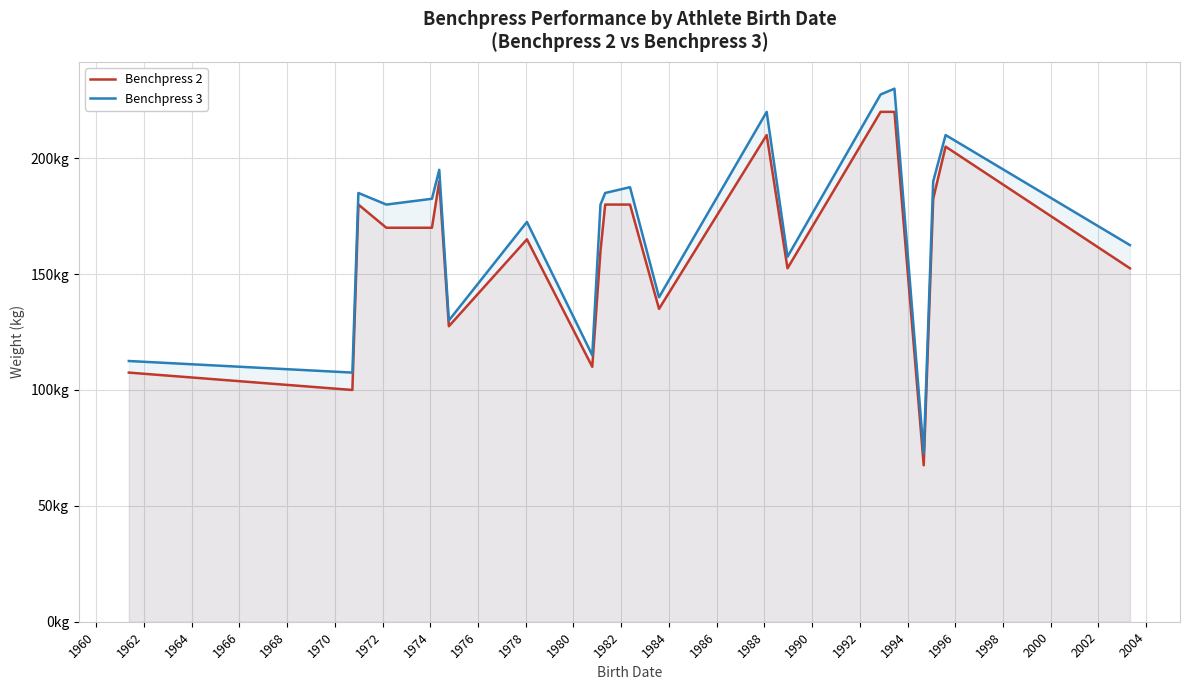

Rank the series by their maximum value, from highest to lowest.

Benchpress 3, Benchpress 2